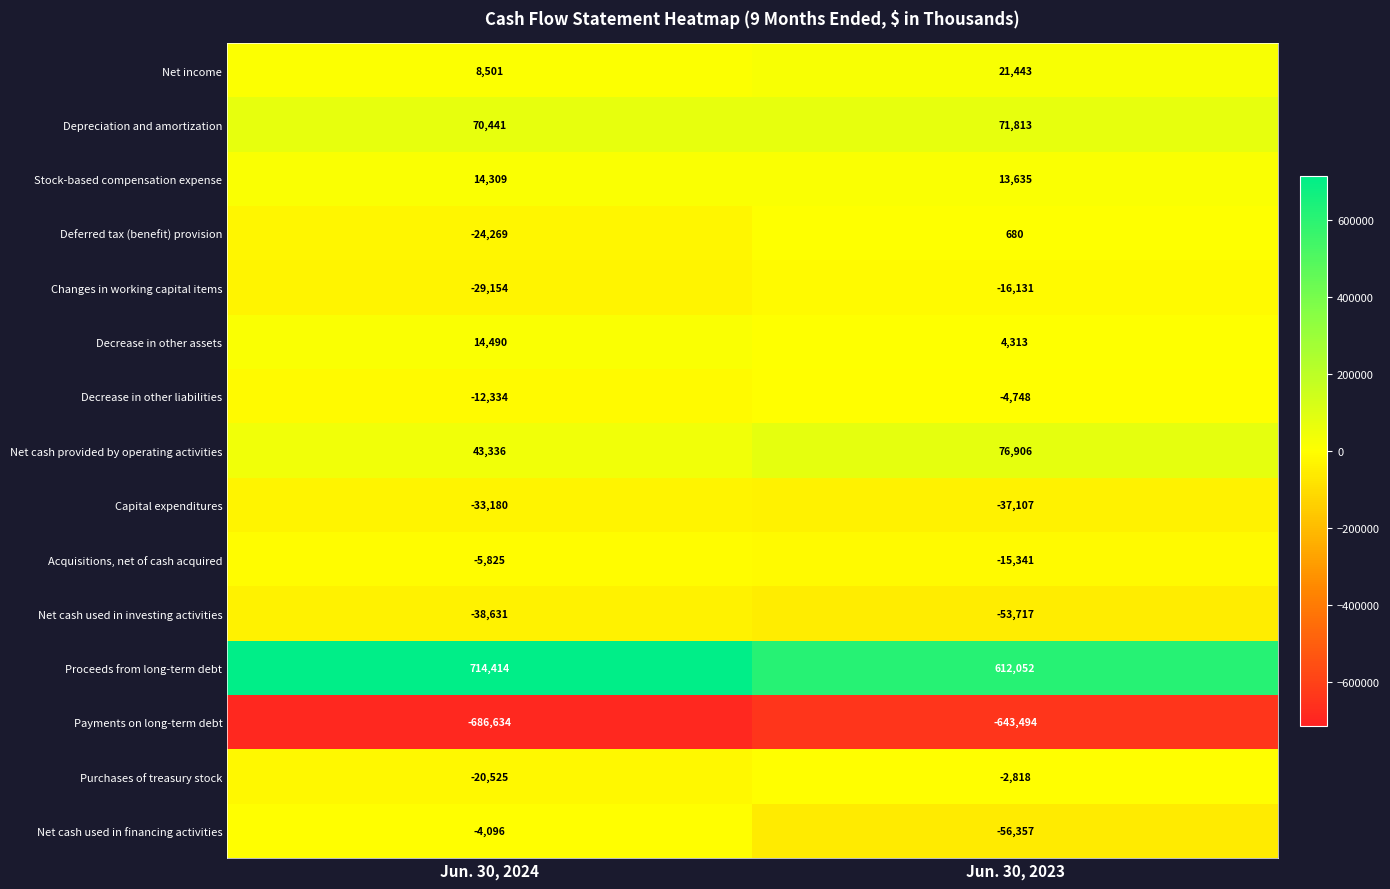

What is the spread (max minus min) of values at Jun. 30, 2023?

1255546